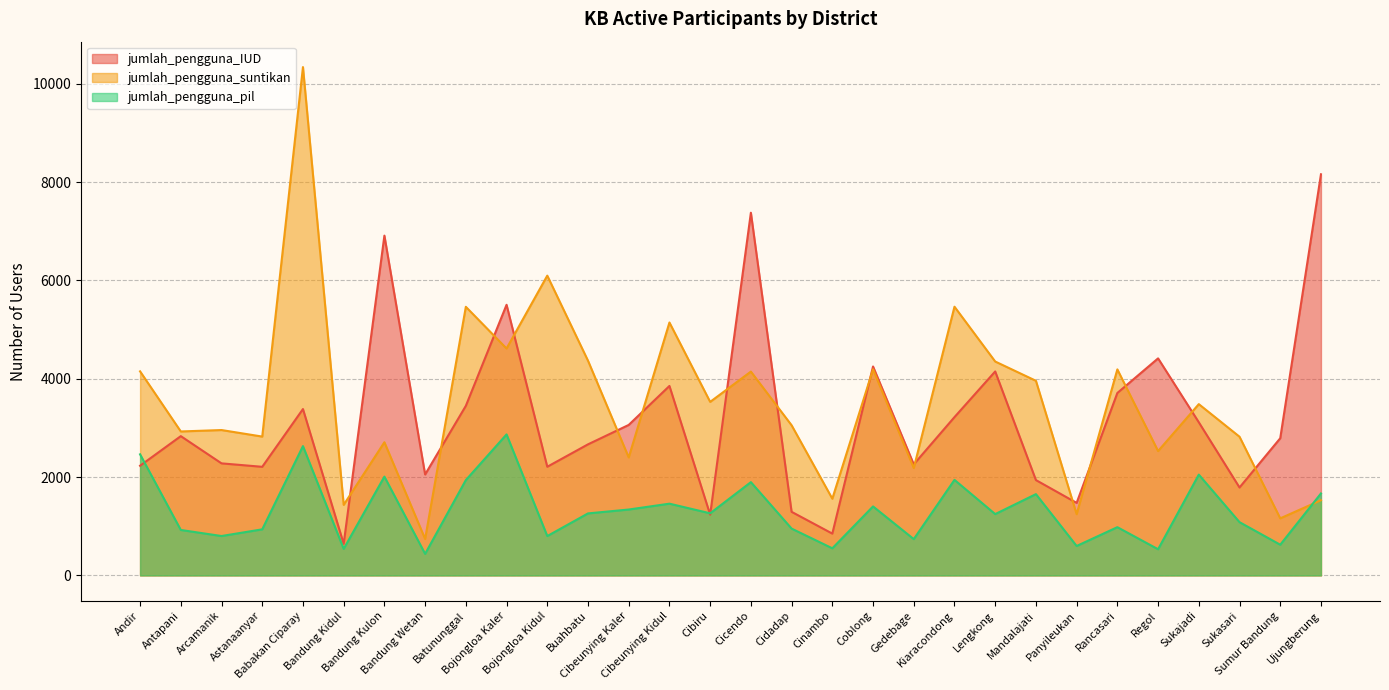

True or false: jumlah_pengguna_pil has more than 0 interior local peaks.

True